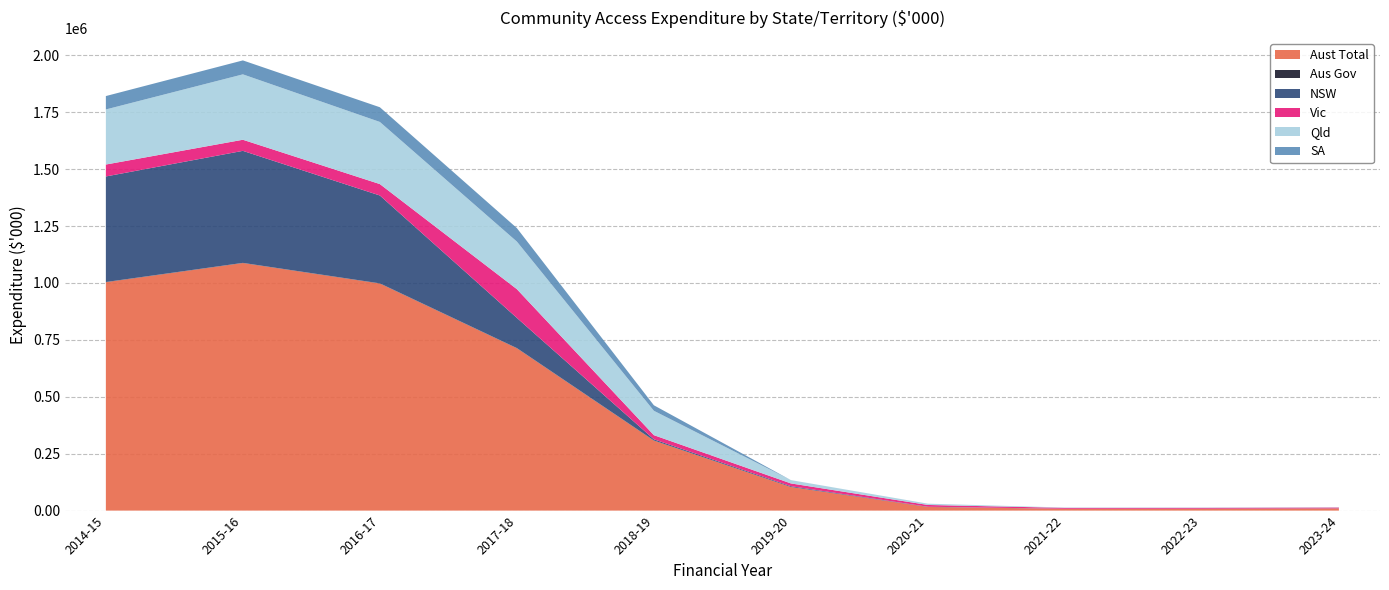

Reading right to left, list all the values displayed in this chart.

Aust Total: 9306	7918	7827	15915	103593	307367	713183	997540	1087657	1003385
Aus Gov: 437	432	248	383	56	714	792	833	687	851
NSW: 0	0	0	673	3454	5242	132714	385959	492102	463734
Vic: 3753	3801	3896	7781	12307	18099	126198	50148	48778	52393
Qld: 1264	1329	1459	5680	14617	106991	208951	272939	287298	241934
SA: 0	0	0	0	0	24244	59298	64587	61316	58881